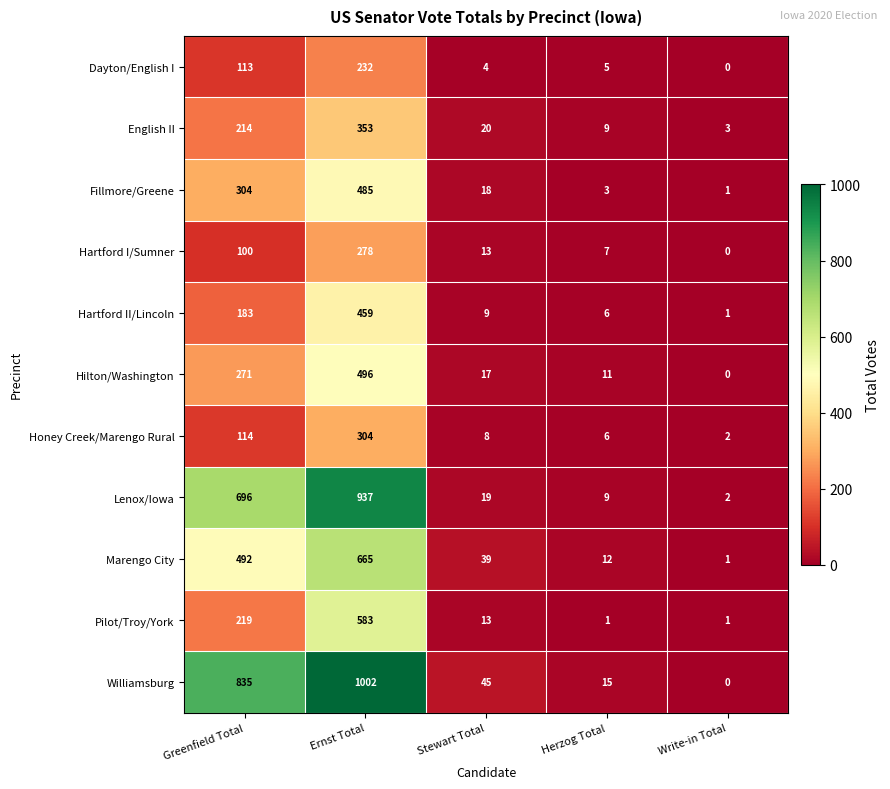

At which label is Honey Creek/Marengo Rural closest to 153?

Greenfield Total